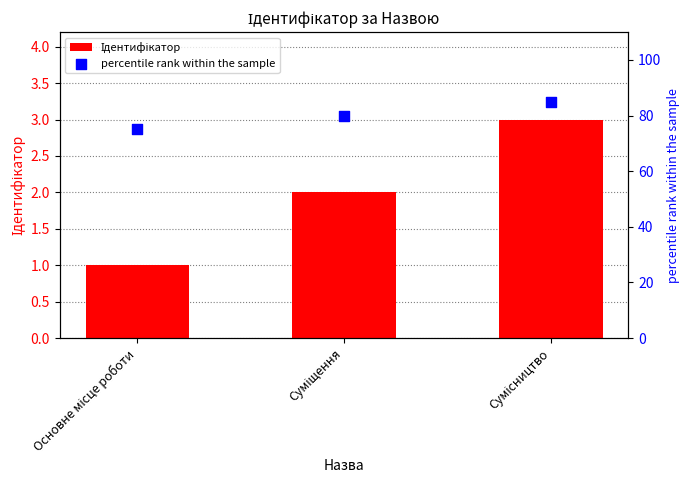

What are all the series names shown in the legend?

Ідентифікатор, percentile rank within the sample